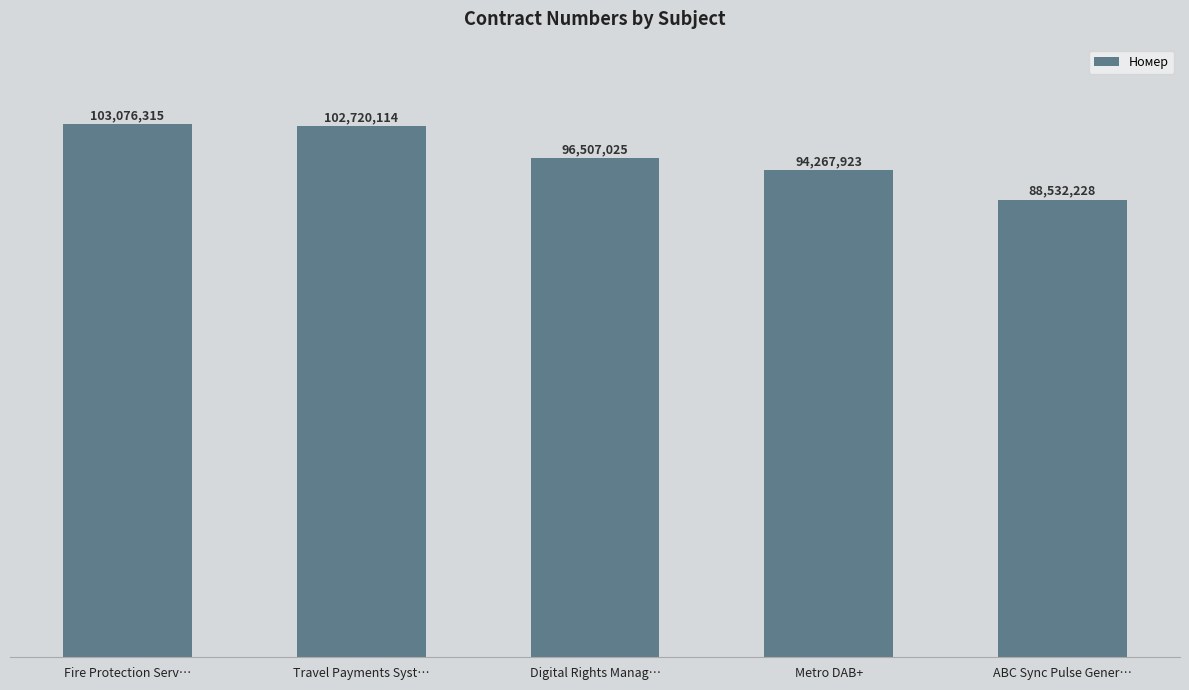

What is the minimum value shown in the chart?

88532228